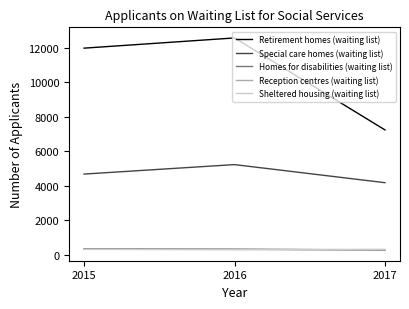

At which label does Special care homes (waiting list) reach its peak?

2016